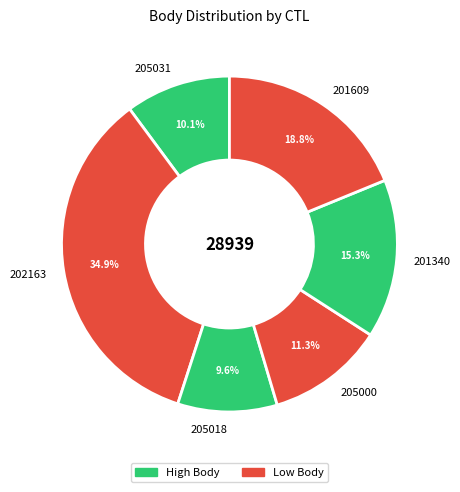

To the nearest percent, what is the combined percentage of 205018 and 205031?

20%